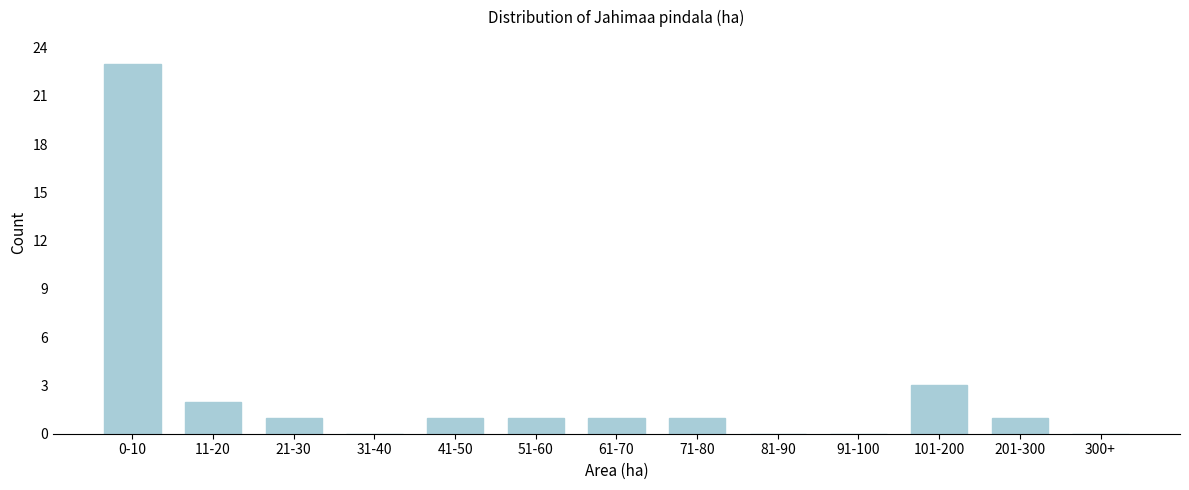

Reading right to left, transcribe all the data shown in this chart.

300+=0	201-300=1	101-200=3	91-100=0	81-90=0	71-80=1	61-70=1	51-60=1	41-50=1	31-40=0	21-30=1	11-20=2	0-10=23